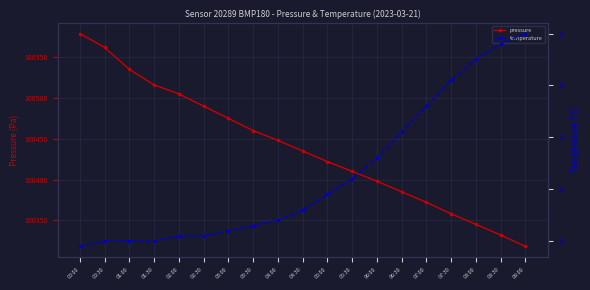

True or false: temperature and pressure intersect in this chart.

False